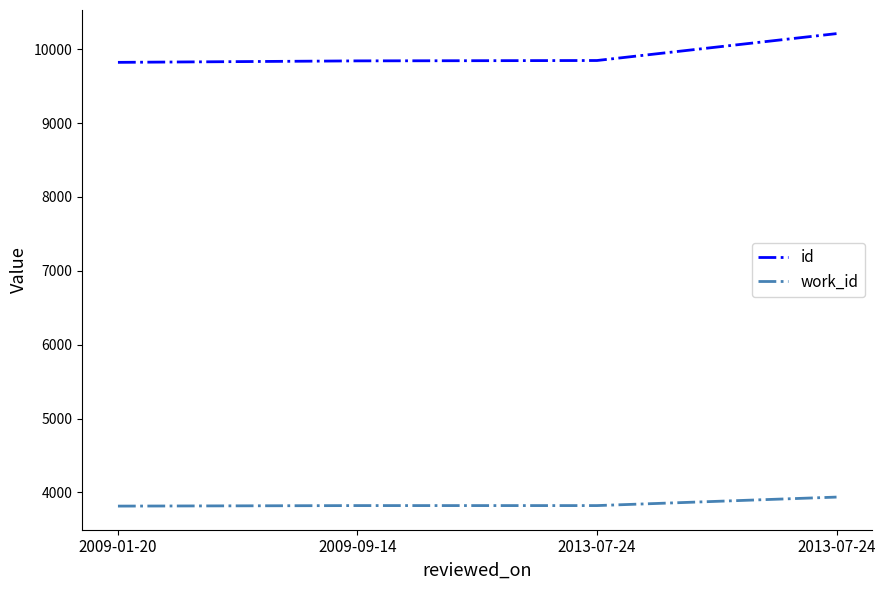

Which series has the widest spread of values?

id